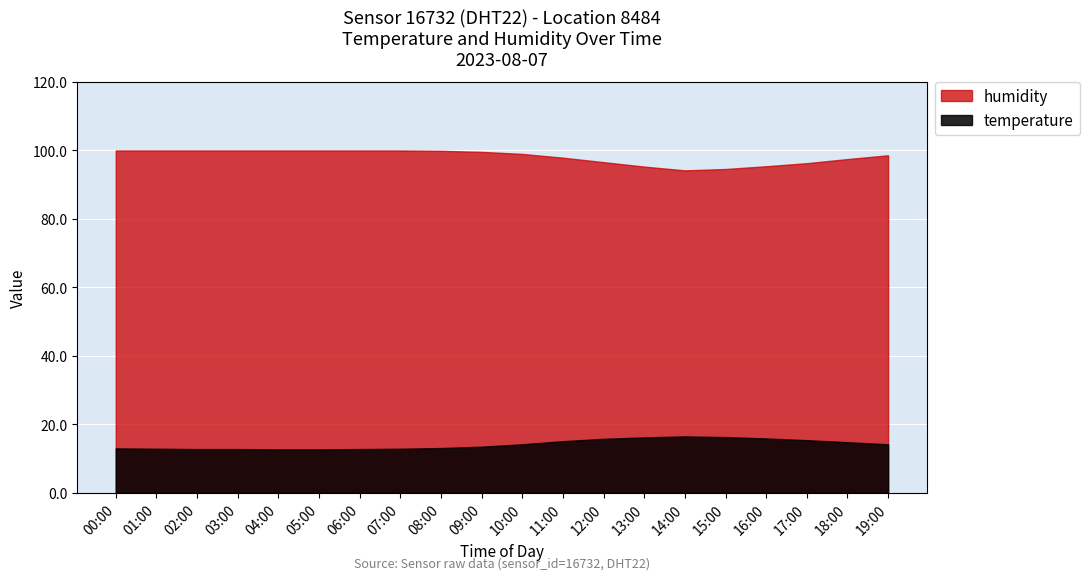

What is the greatest value displayed?

99.9